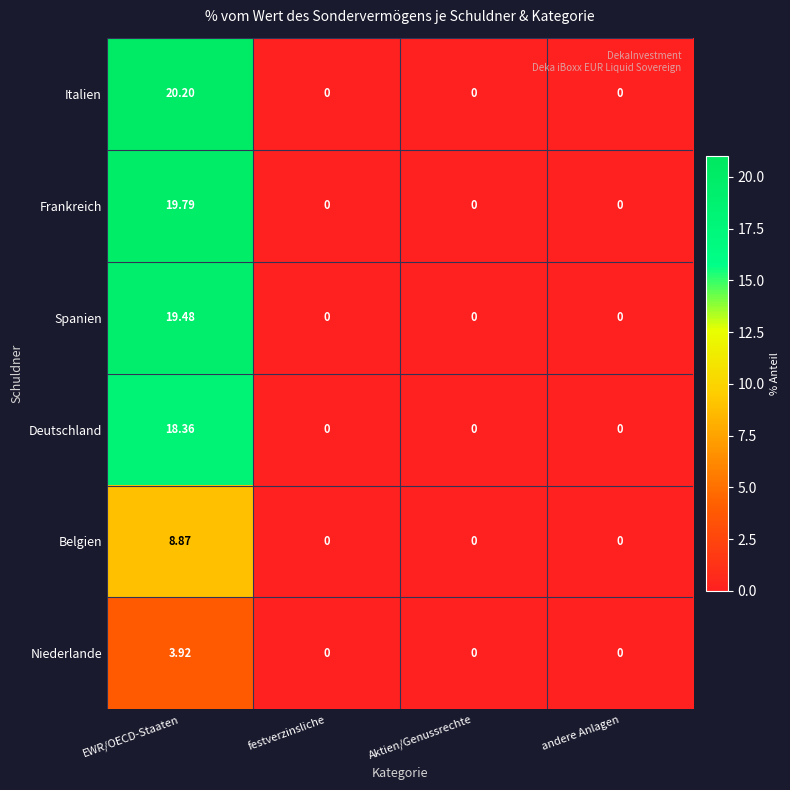

Which series has the largest total across all categories?

Italien